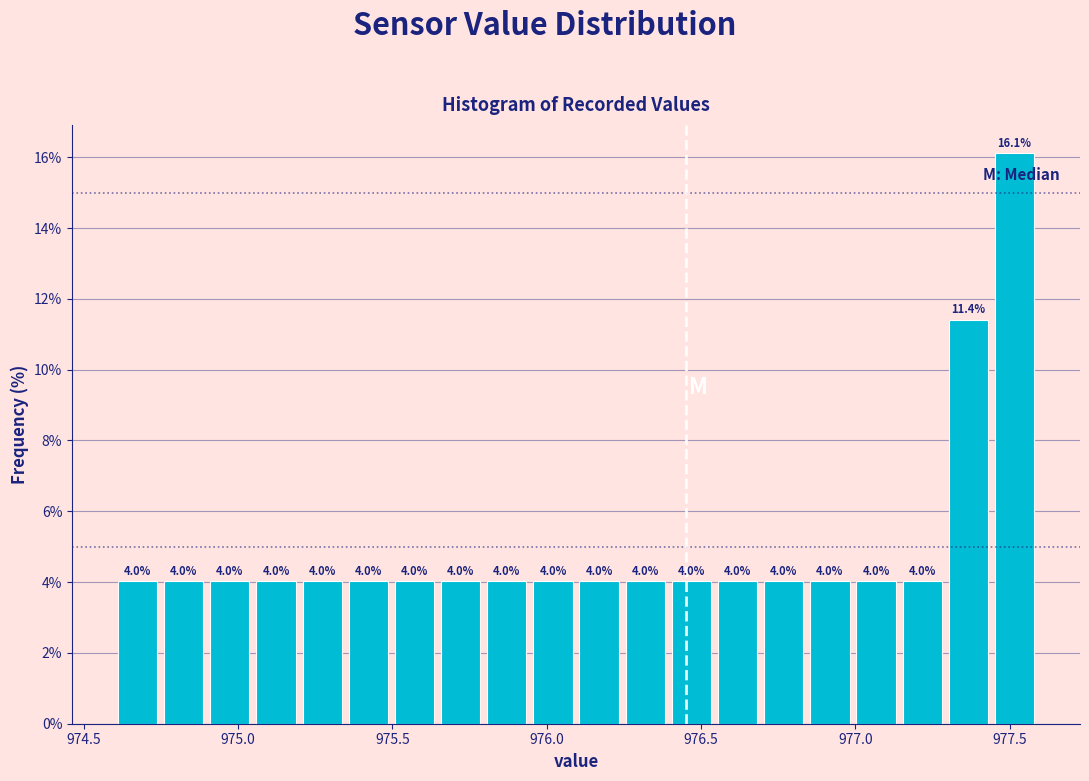

Read against the x-axis, roughly where is the centre of the tallest bar?

977.50